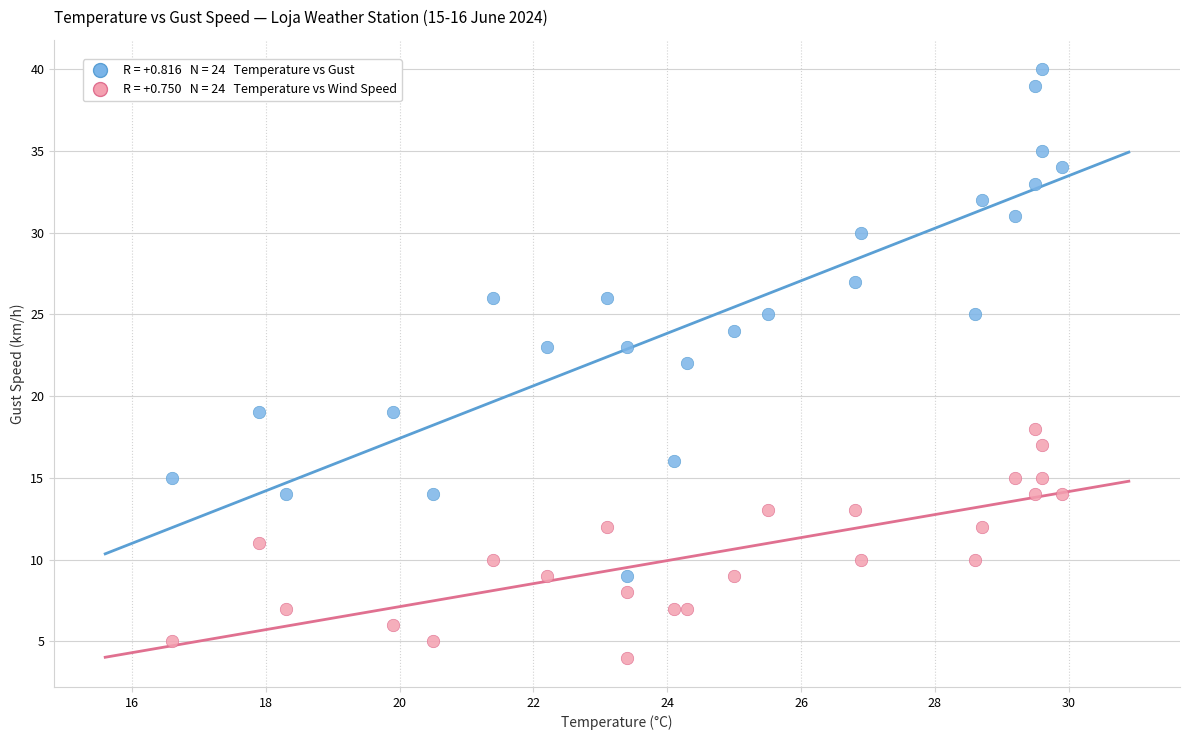

Across all data points, what is the range of Y values (max minus min)?

36